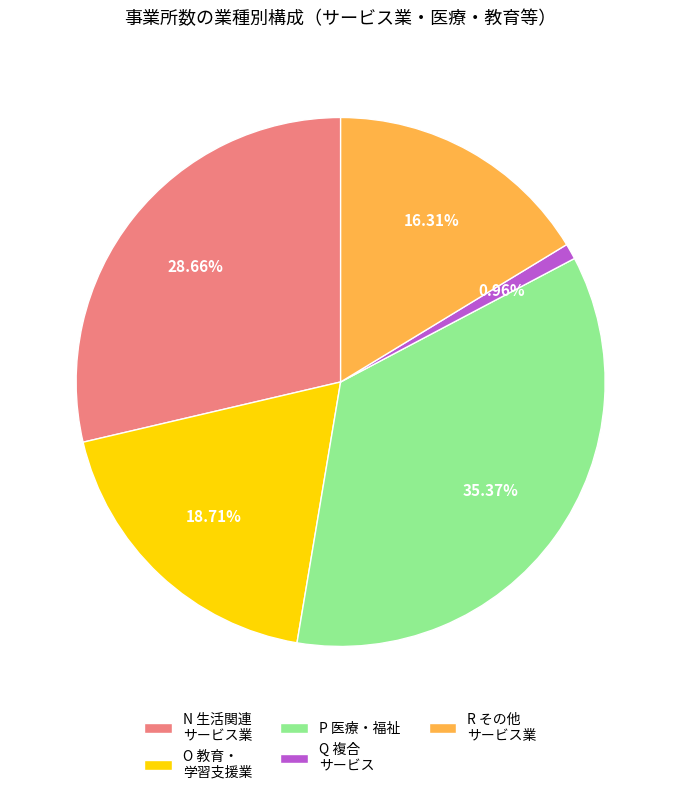

Which slice is the smallest?

Q 複合 サービス